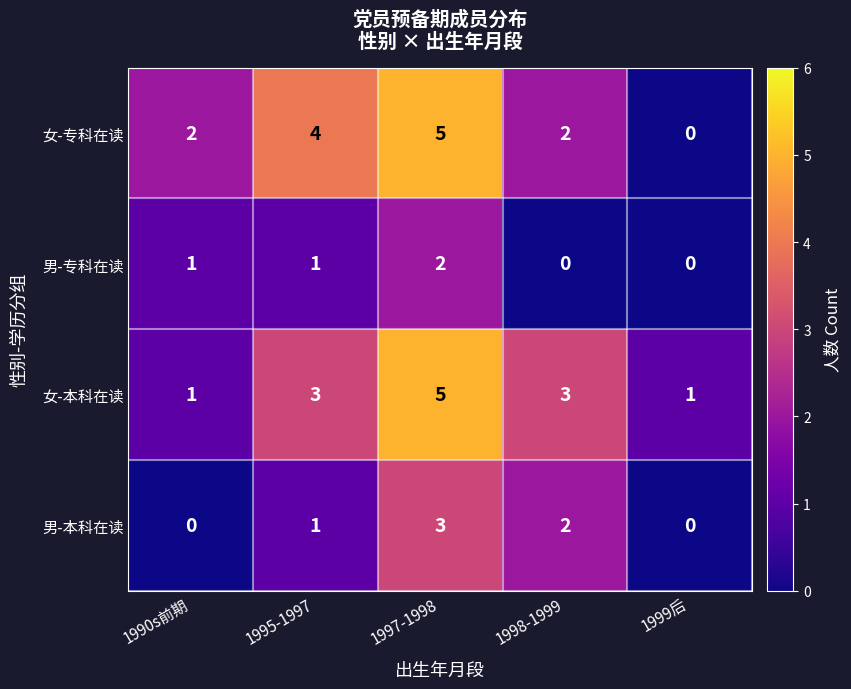

What is the total value across all series at 1998-1999?

7